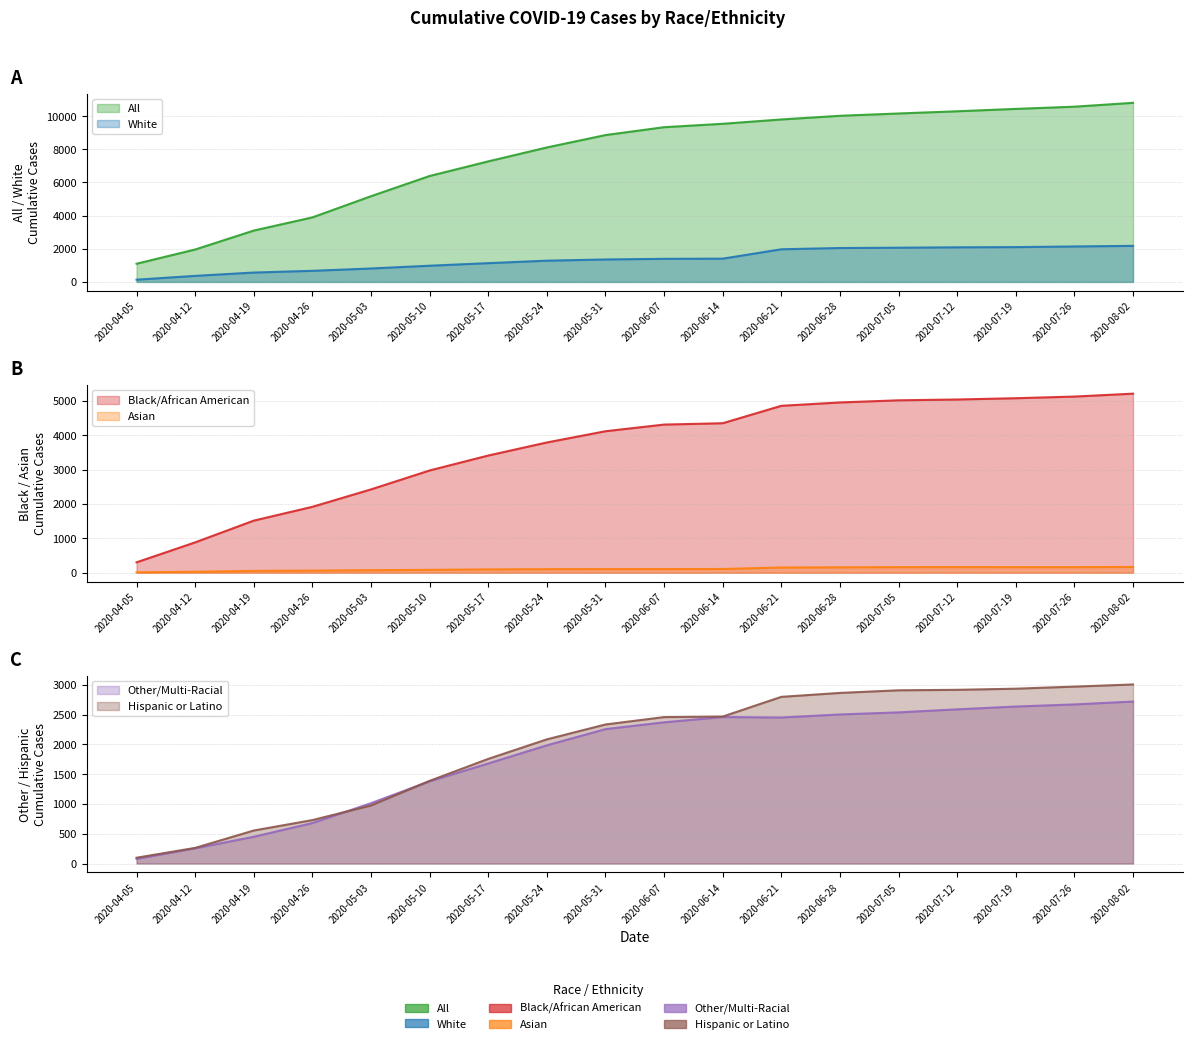

The Black/African American series shows 5043 at 2020-07-12. True or false?

True